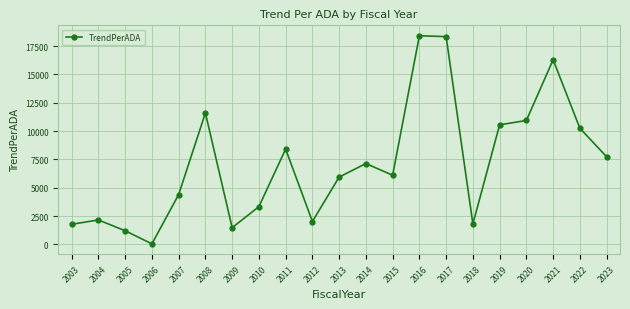

True or false: the data shows 1019.9 at 2018.

False